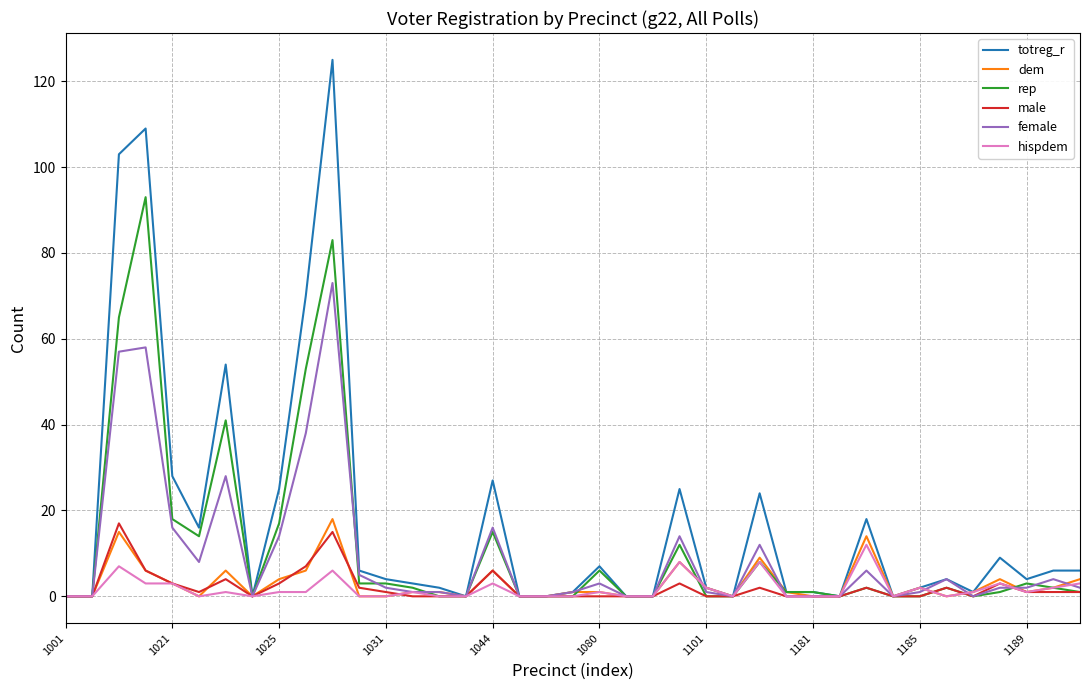

What is the maximum value shown in the chart?

125